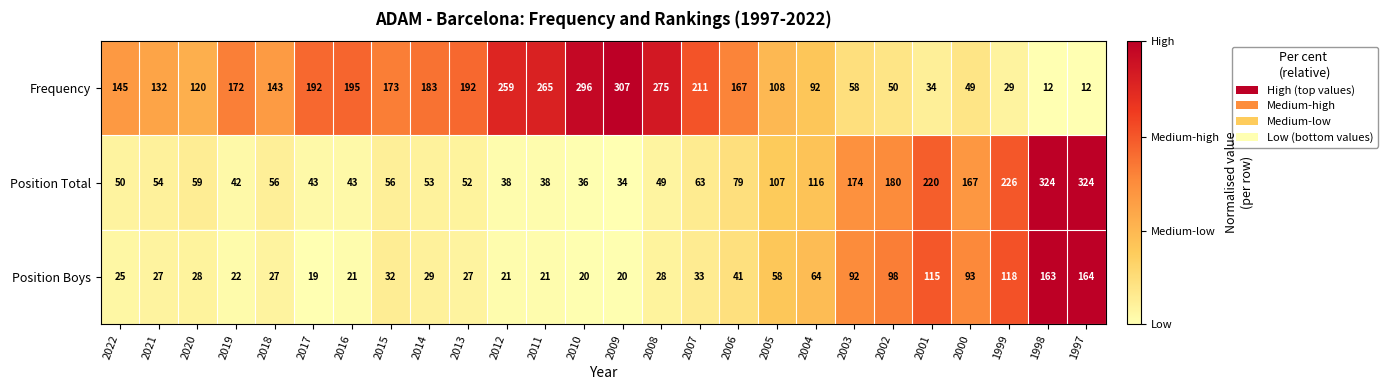

At how many categories does at least one series exceed 303?

3